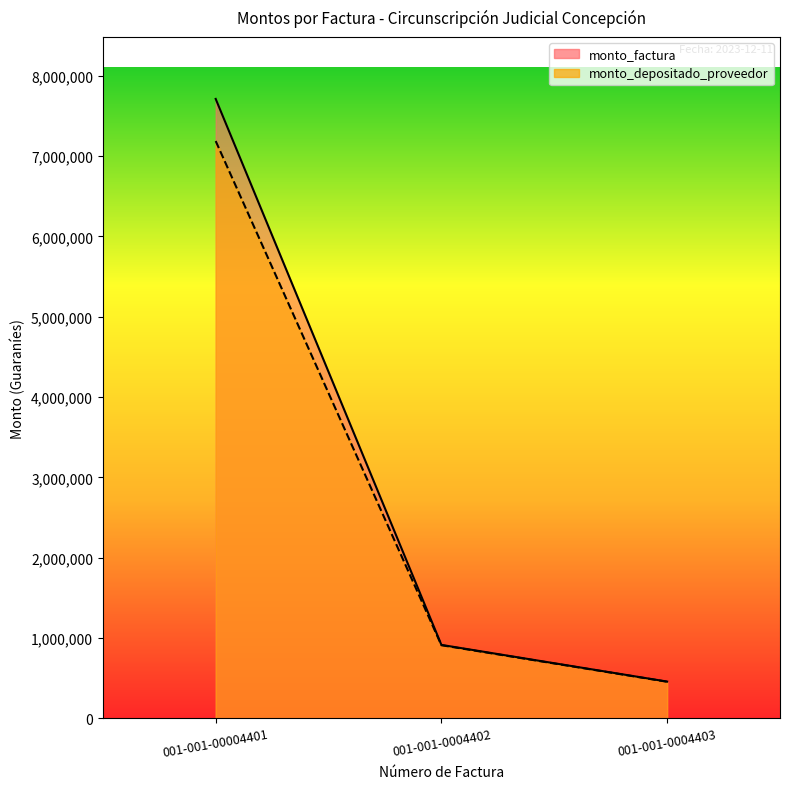

Reading right to left, extract all data points from this chart.

monto_factura: 458000	914700	7710050
monto_depositado_proveedor: 455919	910542	7185768